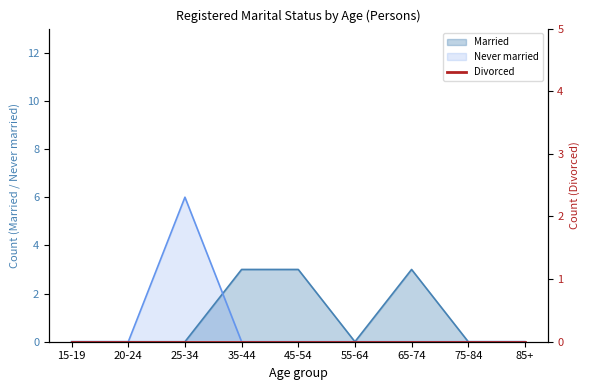

What is the label of the 1st point from the left?

15-19